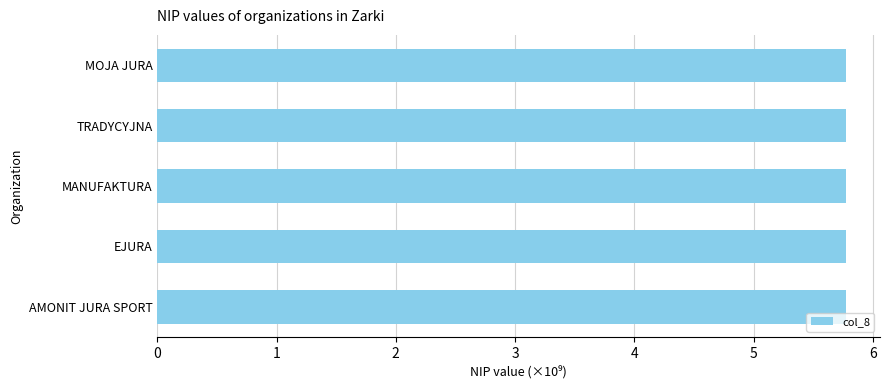

What is the greatest value displayed?

5.8